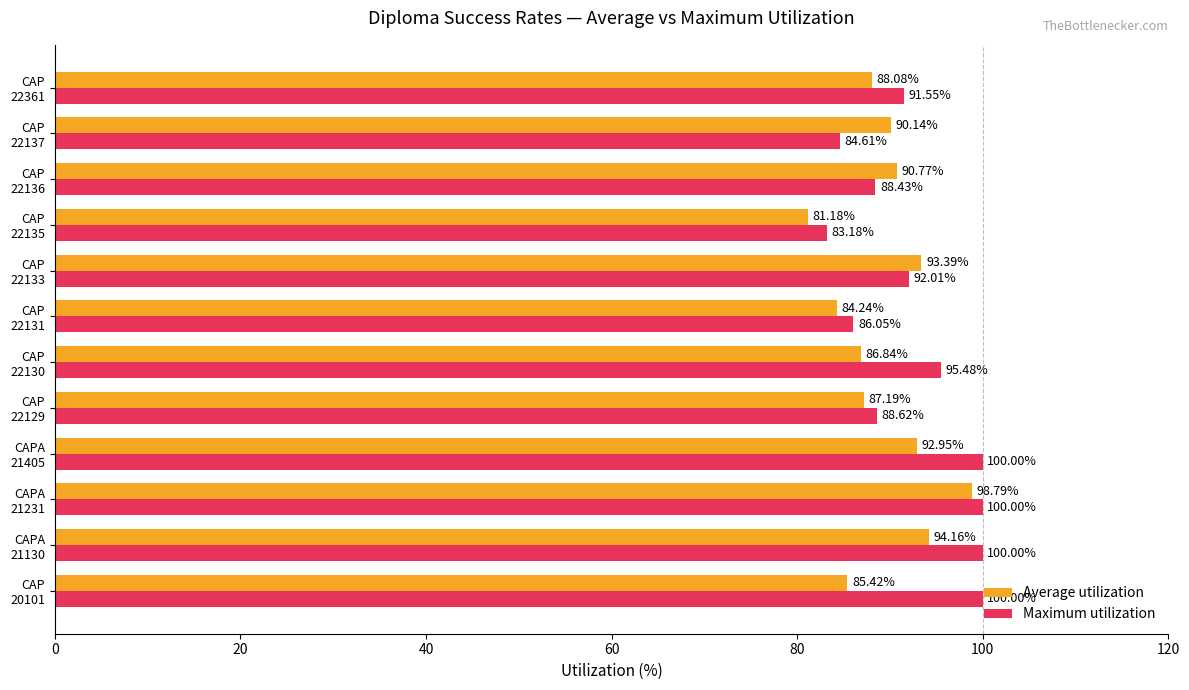

How many data points in Maximum utilization are above 92?

6